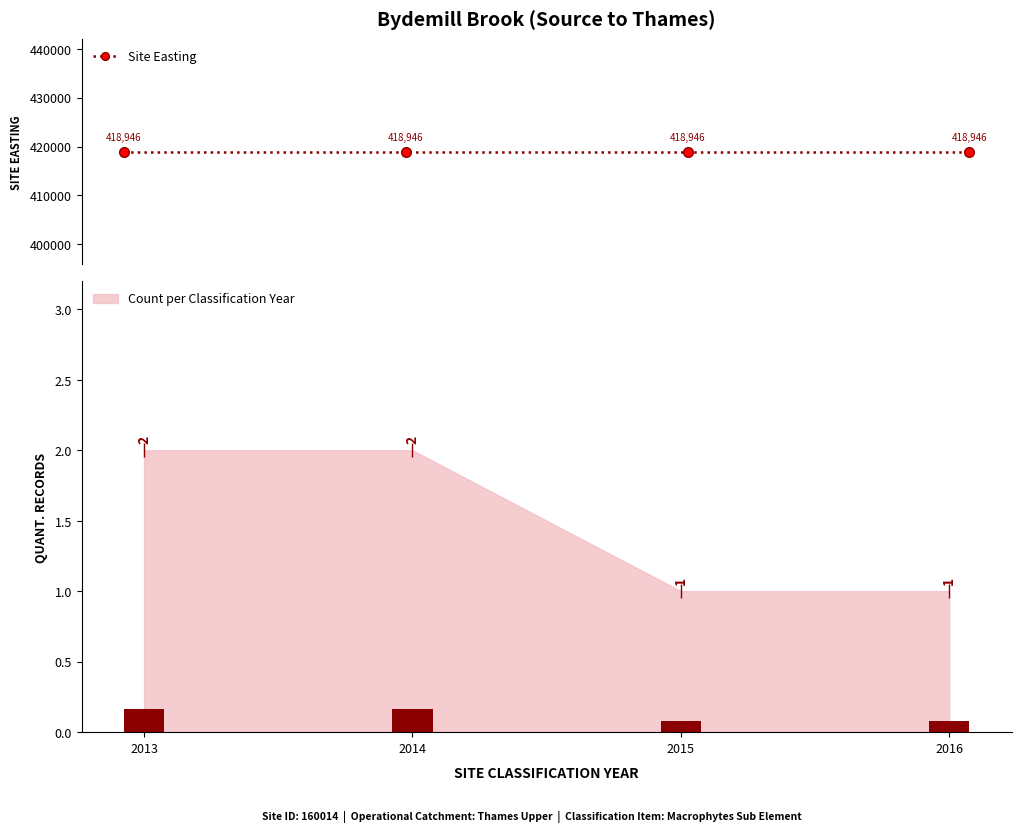

What is the greatest value displayed?

418946